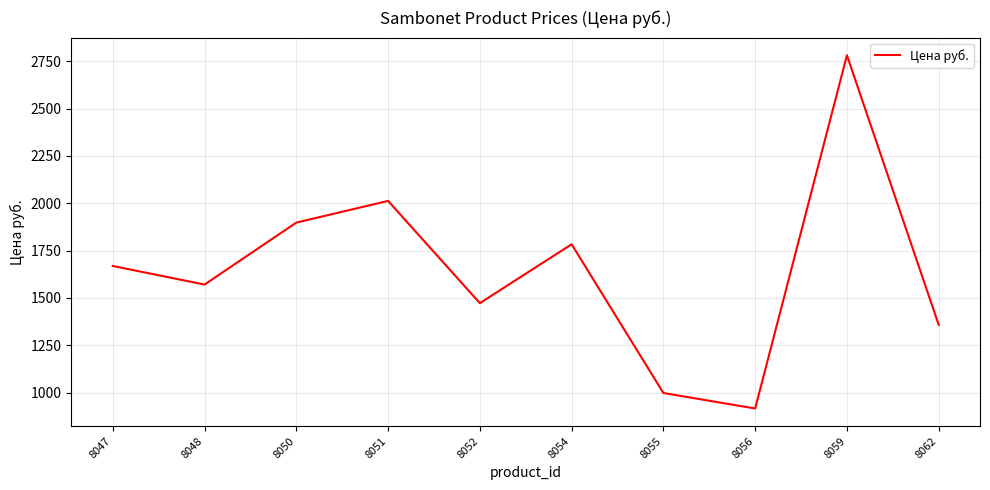

What is the greatest value displayed?

2781.0